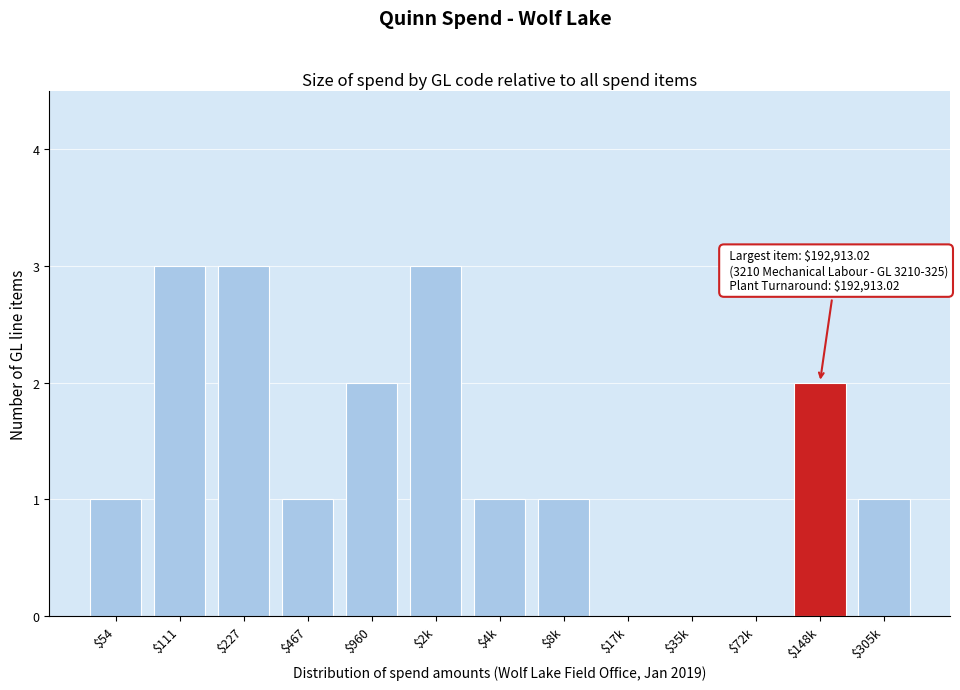

Is it true that the value at $148k is 1?

False